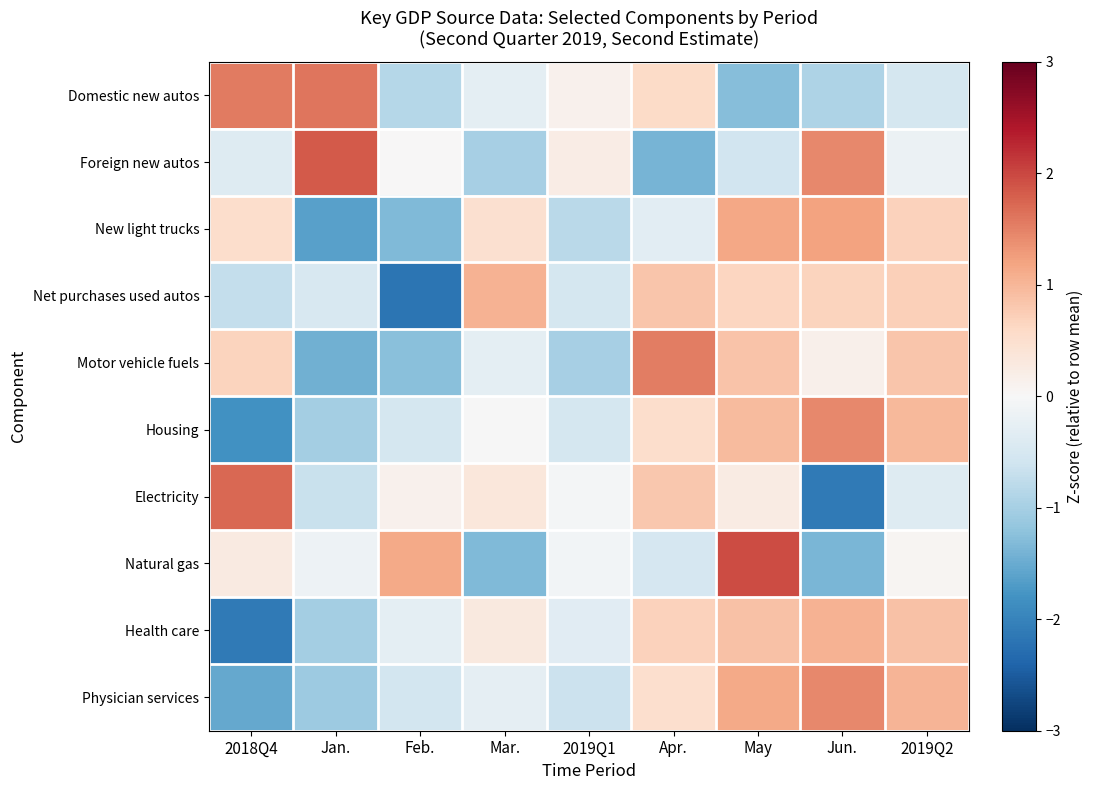

Which category has the lowest value across all series?

Feb.